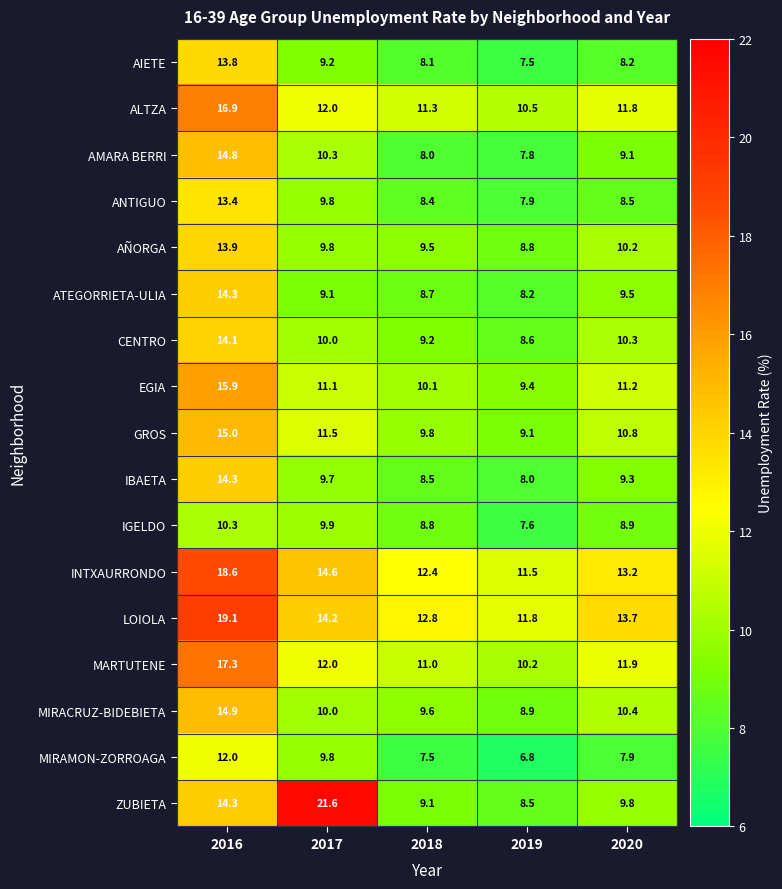

Rank the series at 2018 from lowest to highest value.

MIRAMON-ZORROAGA, AMARA BERRI, AIETE, ANTIGUO, IBAETA, ATEGORRIETA-ULIA, IGELDO, ZUBIETA, CENTRO, AÑORGA, MIRACRUZ-BIDEBIETA, GROS, EGIA, MARTUTENE, ALTZA, INTXAURRONDO, LOIOLA